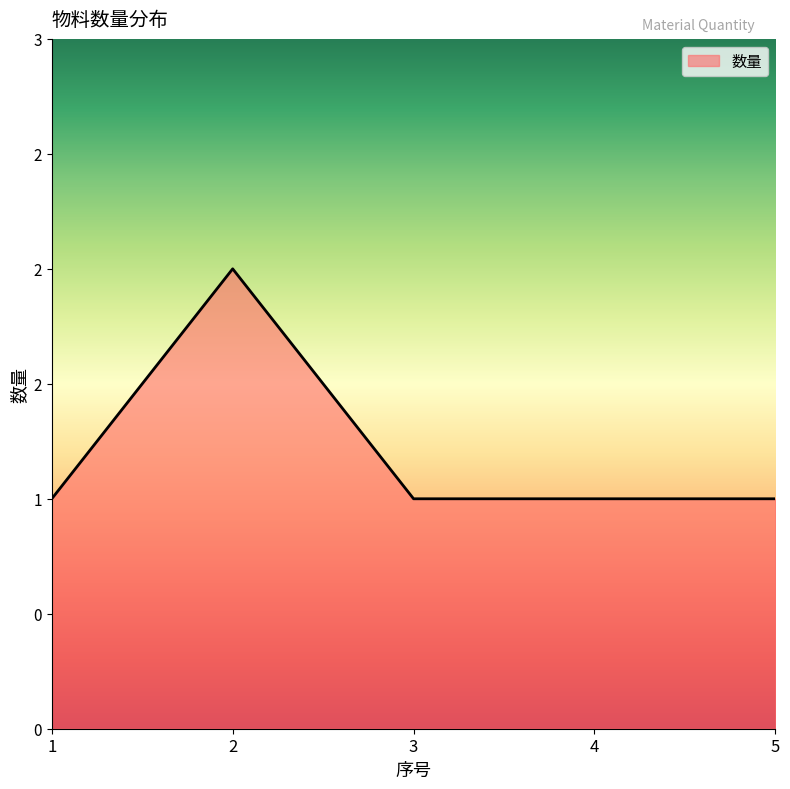

Does the chart have visible grid lines?

No